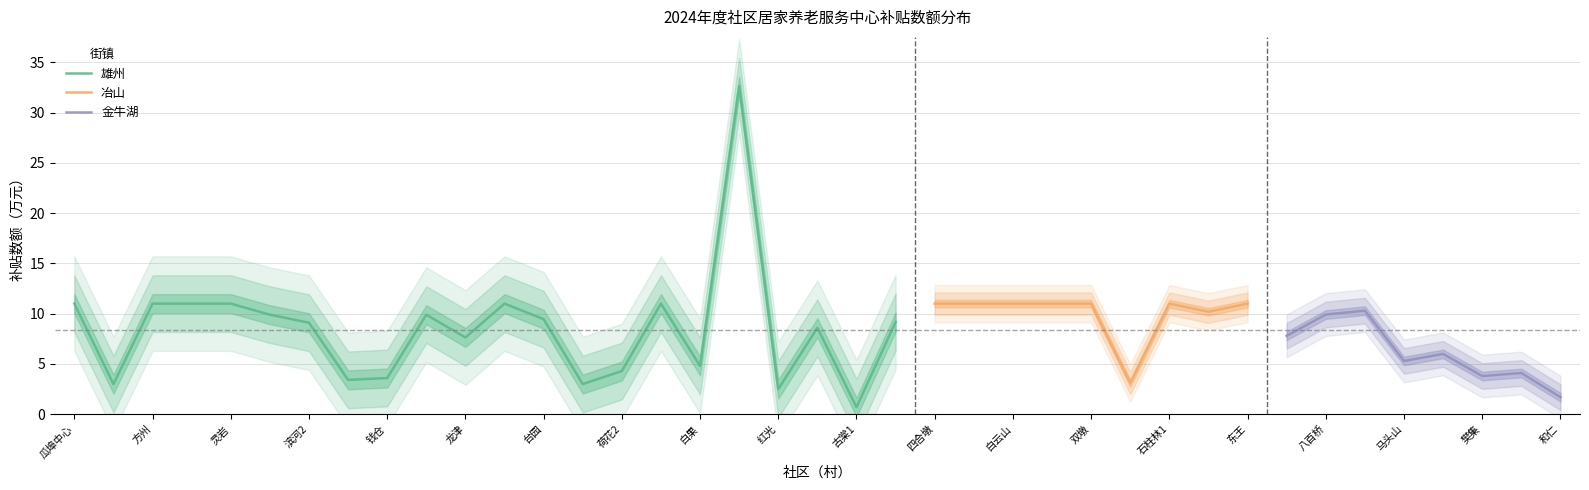

Which has a higher value, 龙津 or 高余?

高余